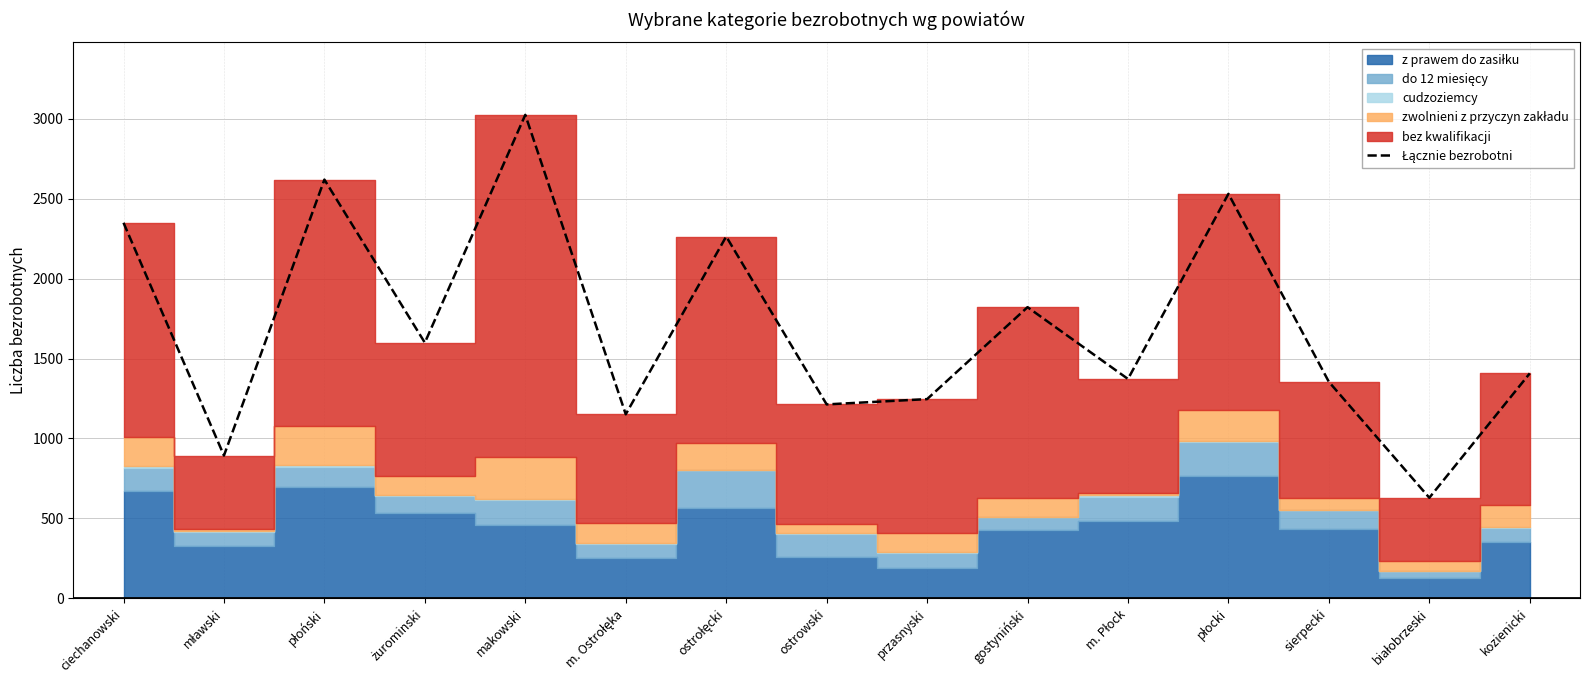

Does the chart have visible grid lines?

Yes